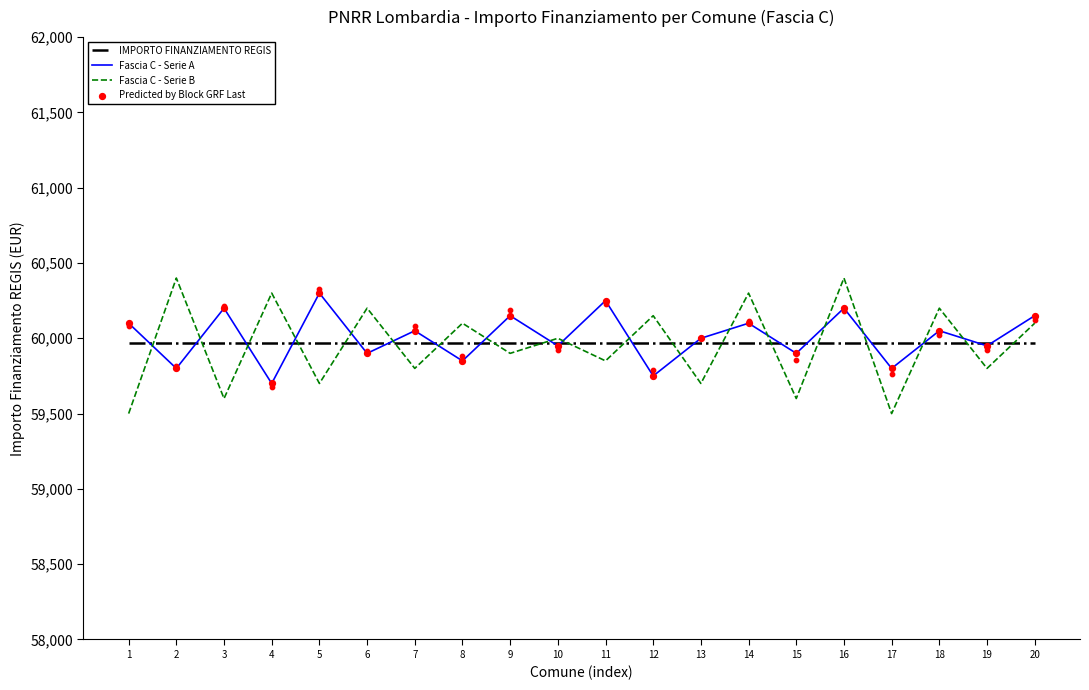

Which series has the largest Y range (max minus min)?

Fascia C - Serie B